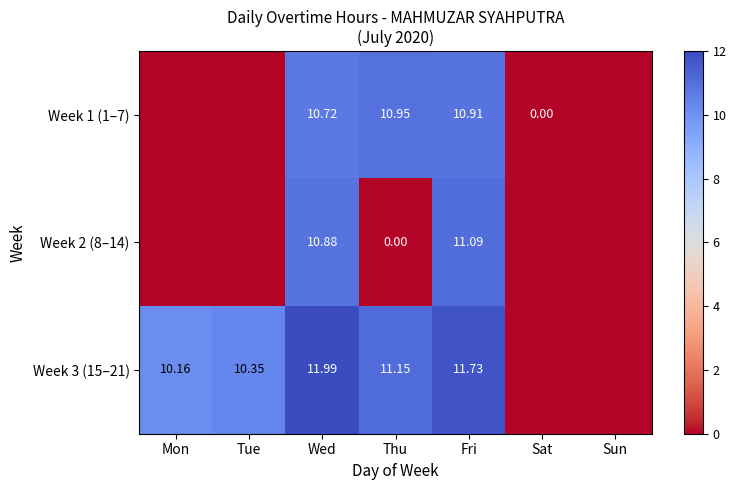

True or false: Week 2 (8–14) has a value of 17.3 at Fri.

False